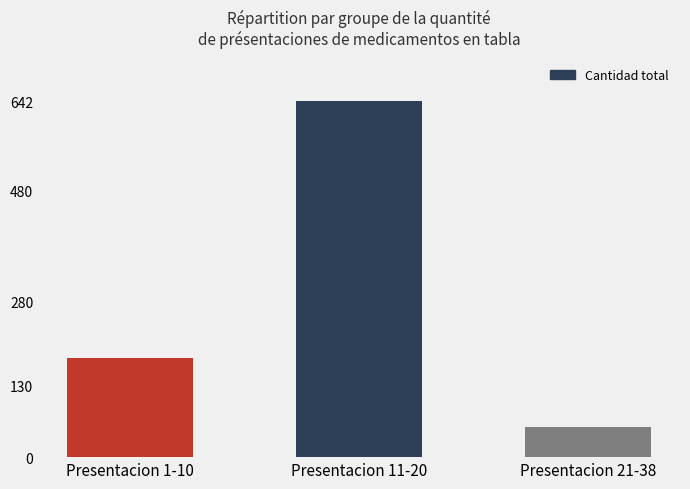

The chart shows a value of 161 at Presentacion 11-20. True or false?

False